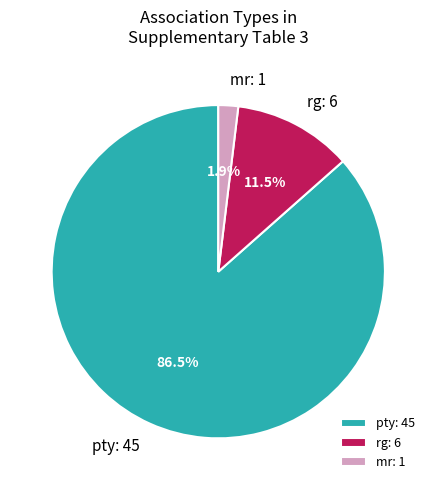

Which has a higher value, pty or rg?

pty